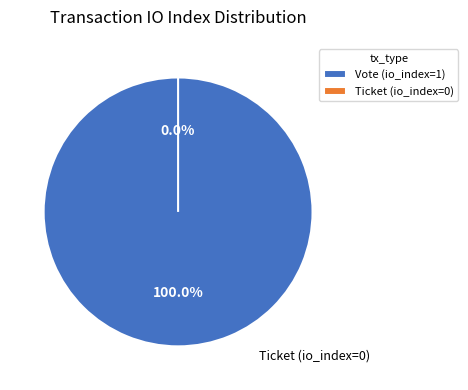

To the nearest percent, what is the difference between the Vote (io_index=1) and Ticket (io_index=0) slice percentages?

100%